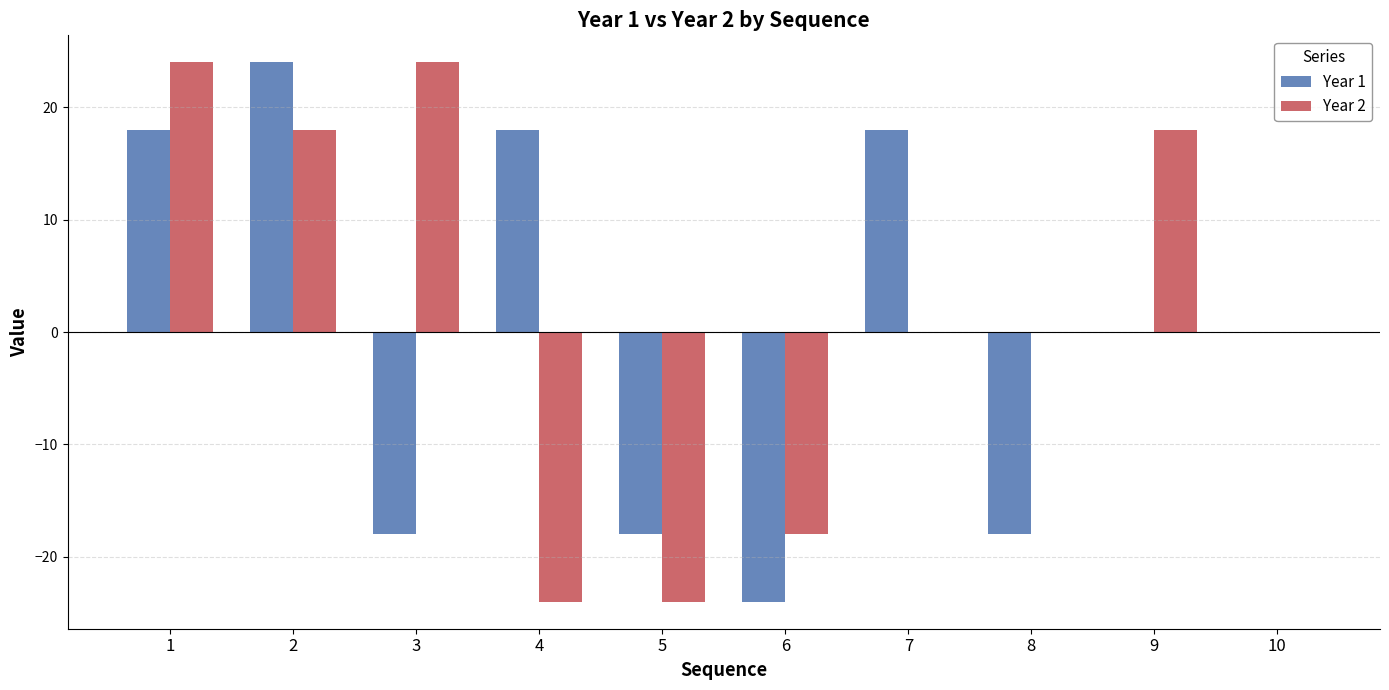

Which series changed the most between 1 and 7?

Year 2